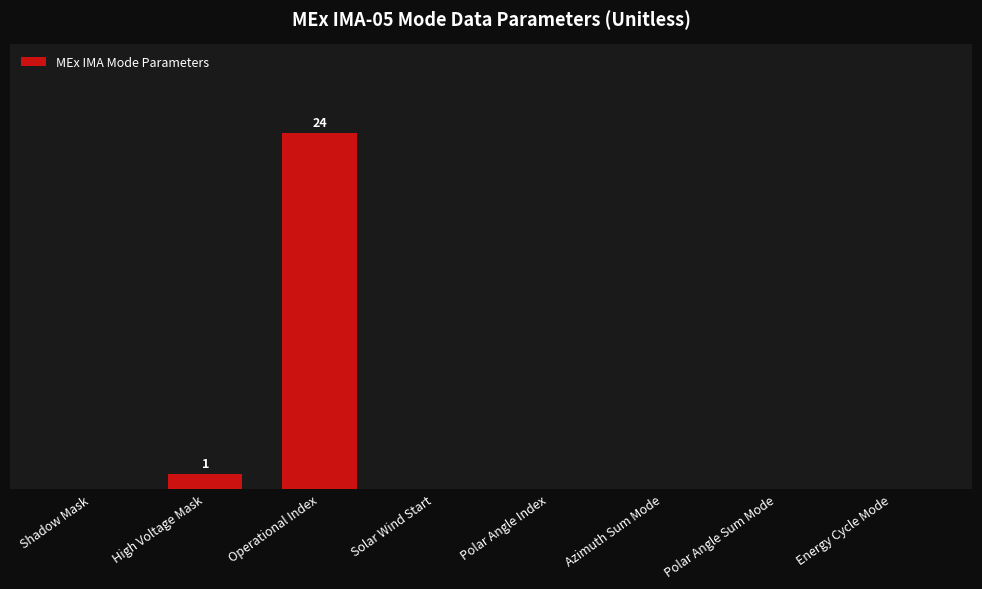

What position from the right is Azimuth Sum Mode?

3